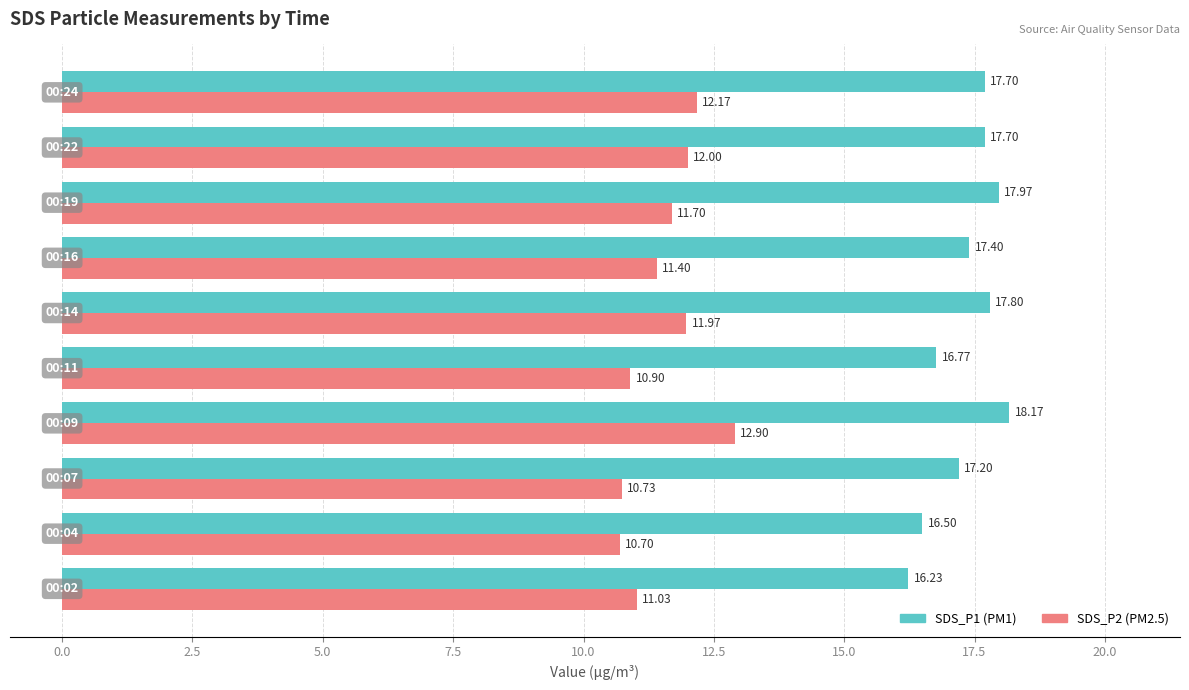

What is the smallest value displayed?

10.7